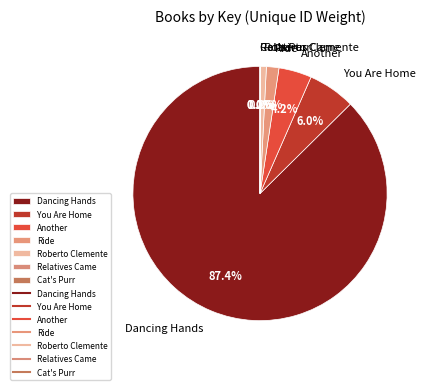

Which slice is the largest?

Dancing Hands